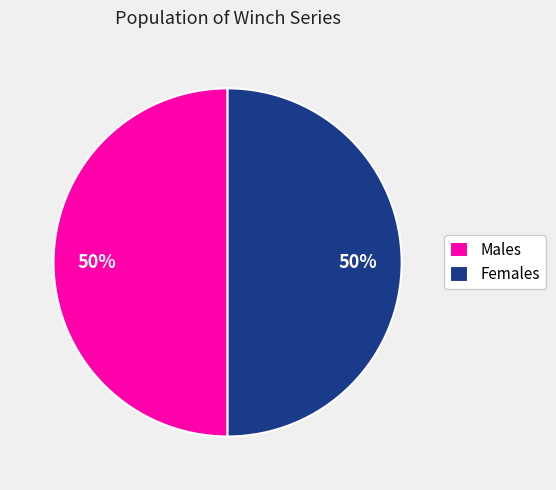

The Males slice represents 50% of the pie. True or false?

True